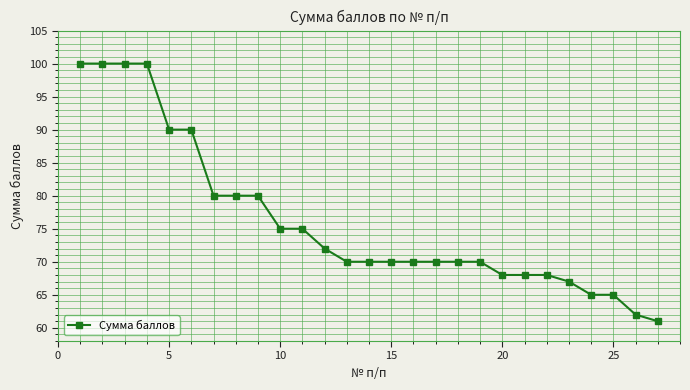

How many lines are shown in the chart?

1